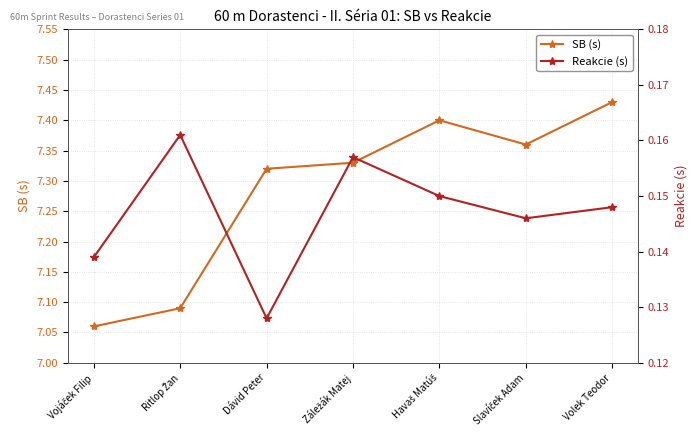

How many data points does each series have?

7